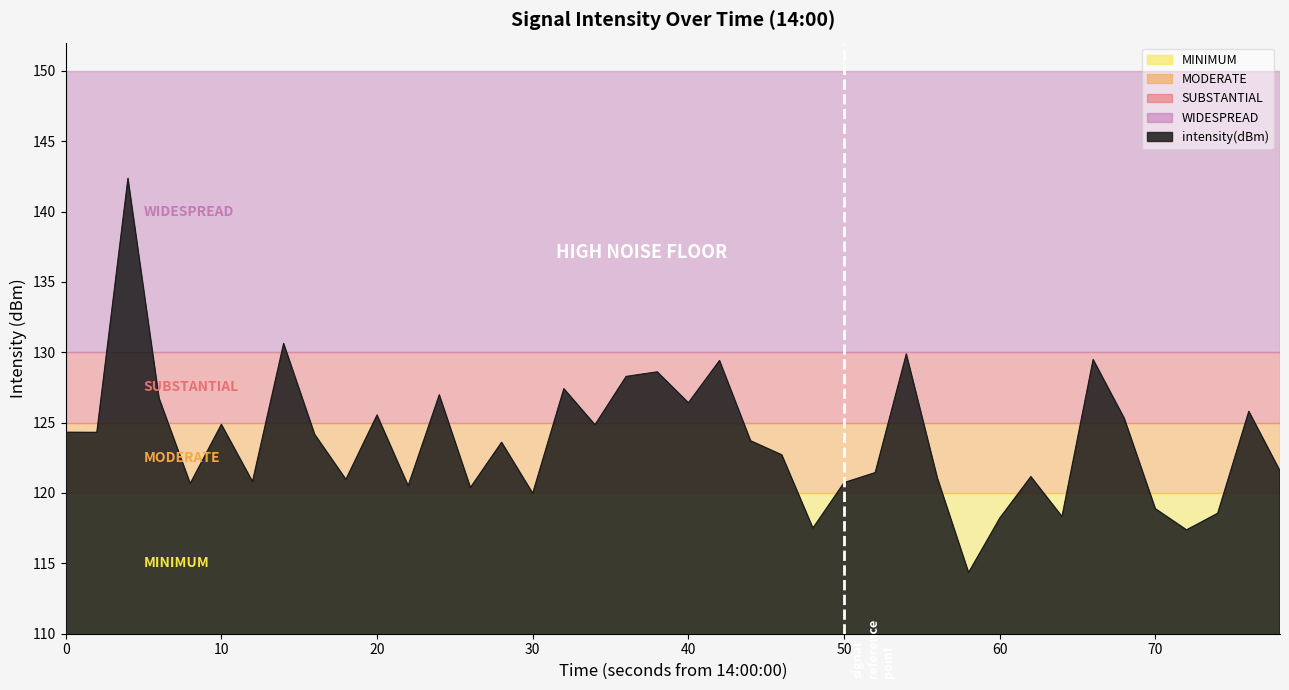

What is the minimum value shown in the chart?

114.3